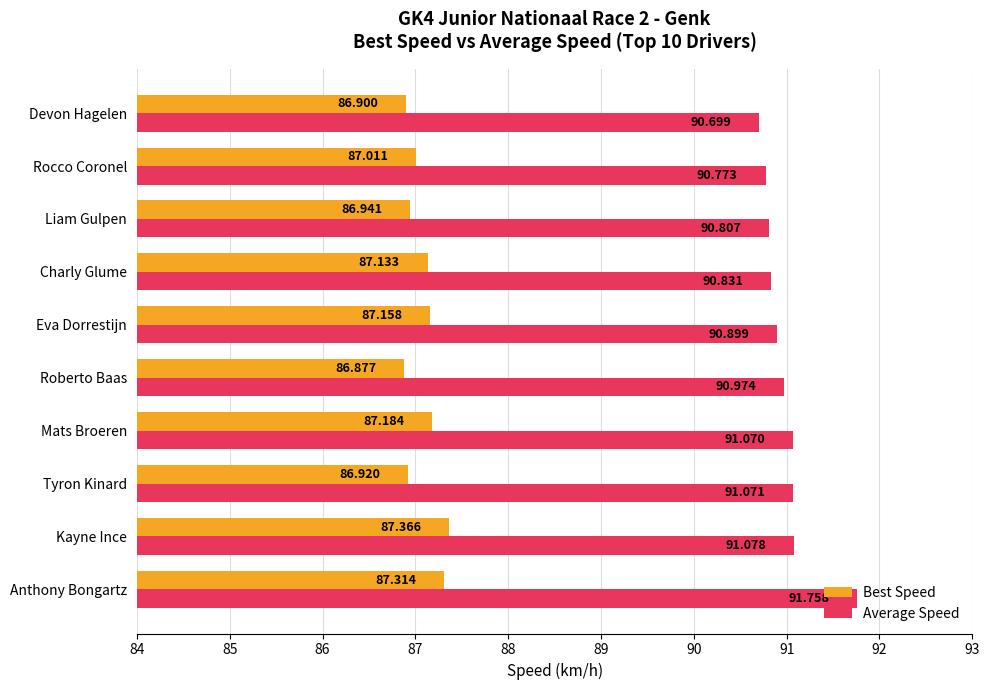

Which series has the largest range (max minus min)?

Average Speed